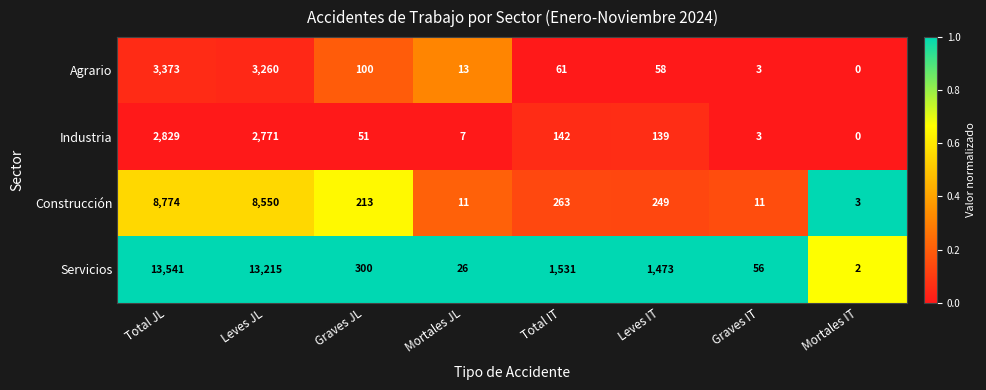

Which series has the largest range (max minus min)?

Servicios